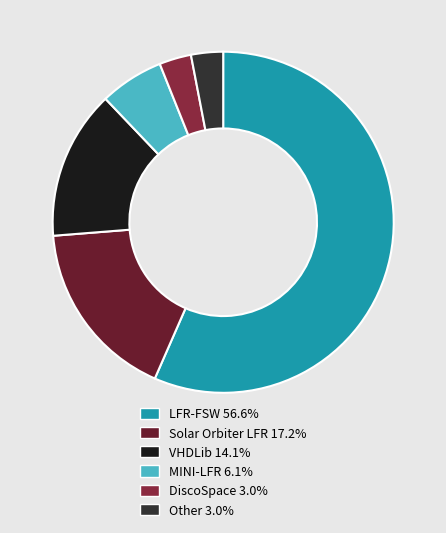

To the nearest percent, what portion does MINI-LFR represent?

6%